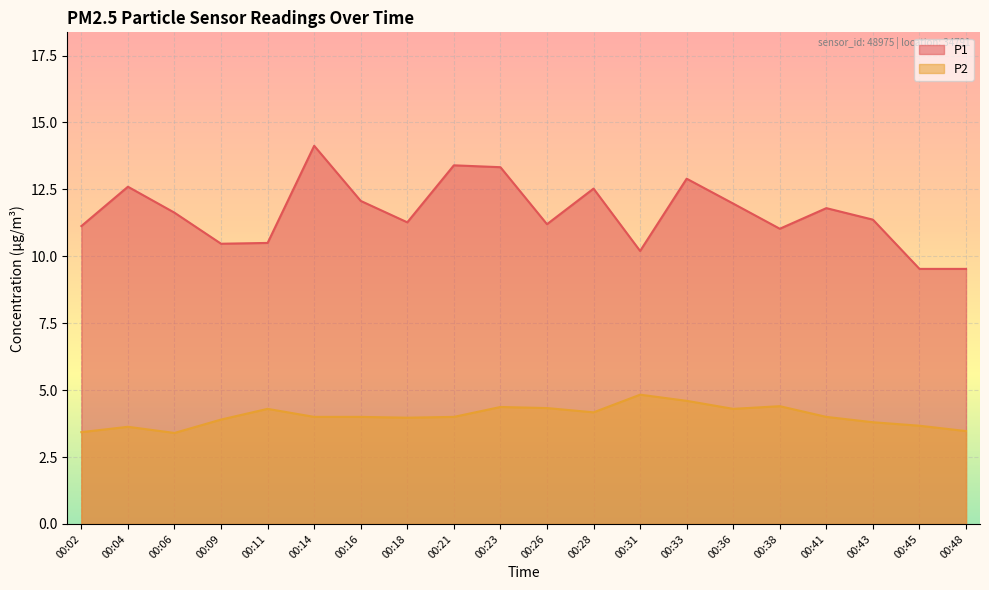

True or false: P1 and P2 intersect in this chart.

False